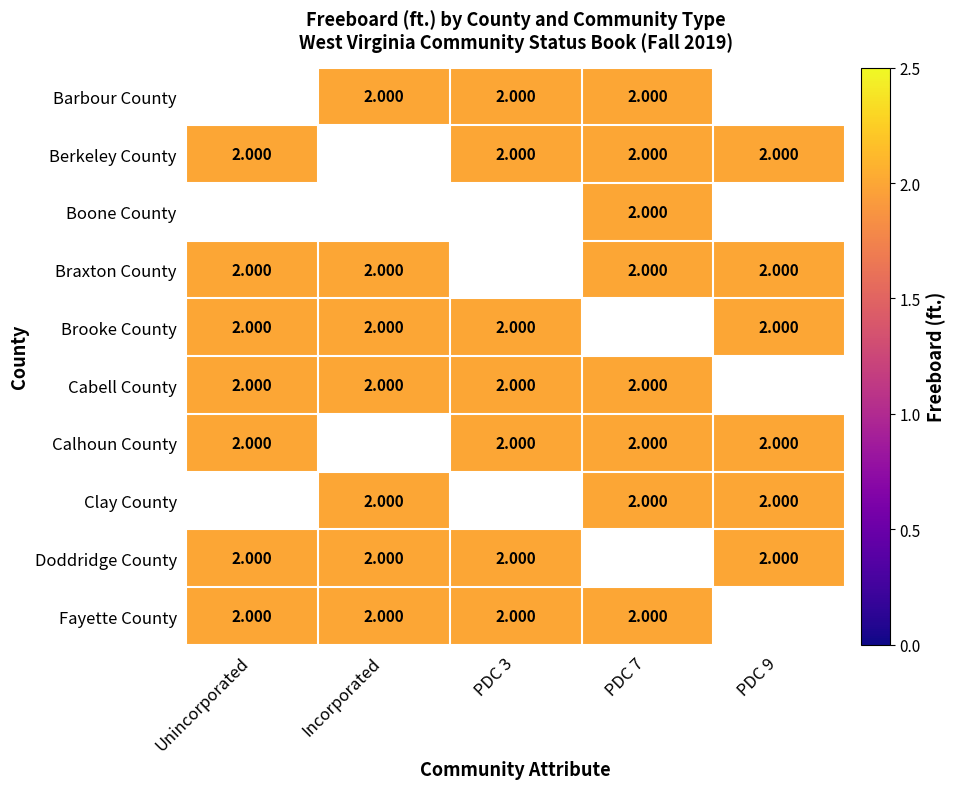

The Cabell County series shows 2.0 at Incorporated. True or false?

True